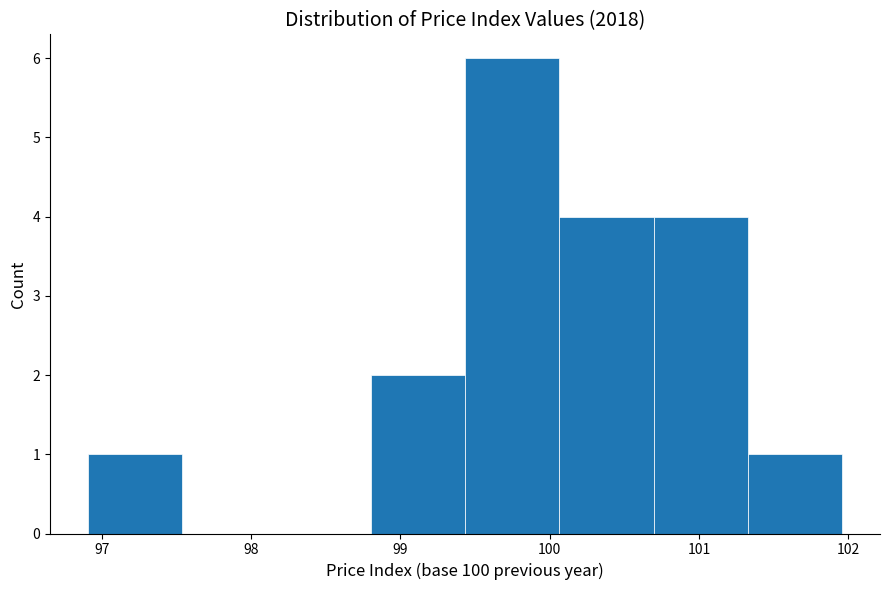

Which range on the x-axis has the tallest bar?

99.4 to 100.1